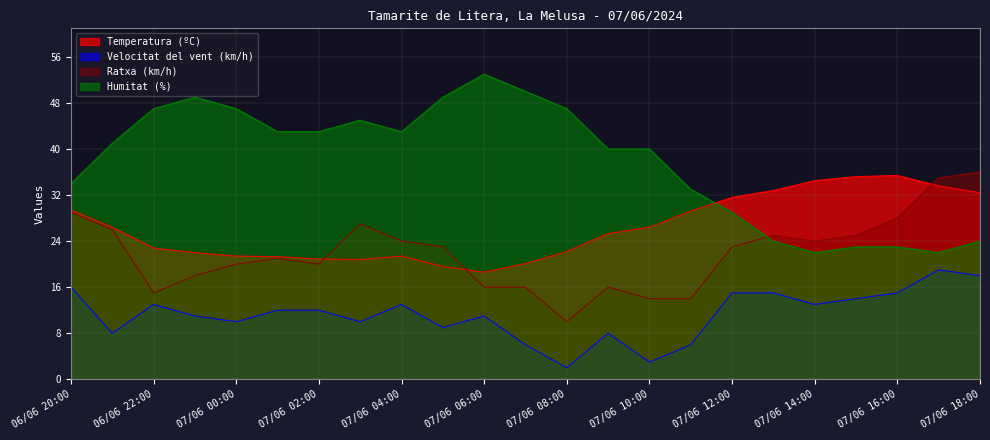

Where is the first local maximum for Velocitat del vent (km/h)?

06/06 22:00